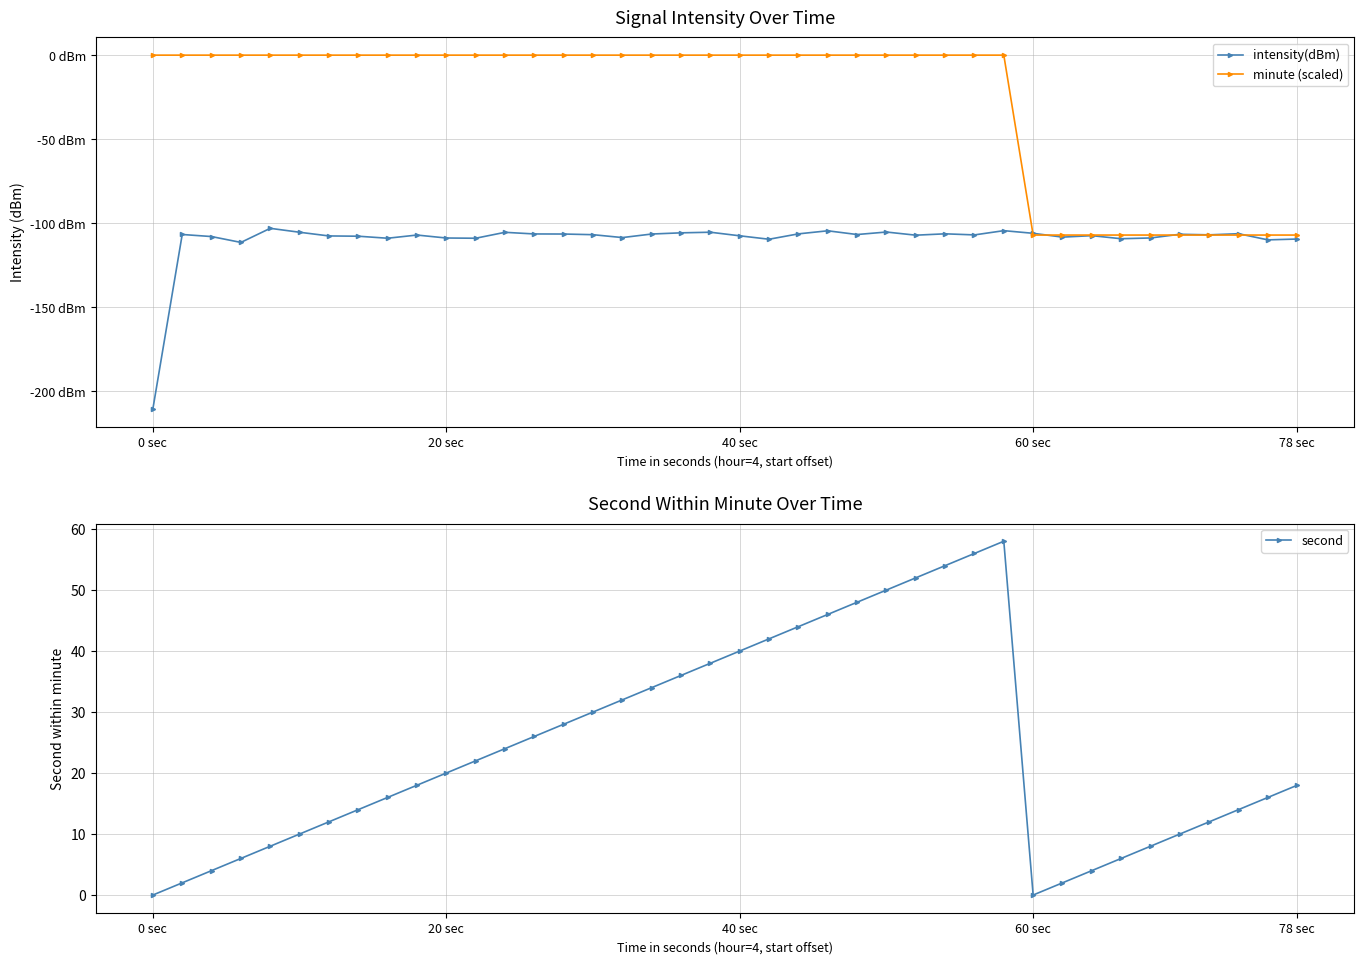

At which label does second reach its minimum?

0 sec